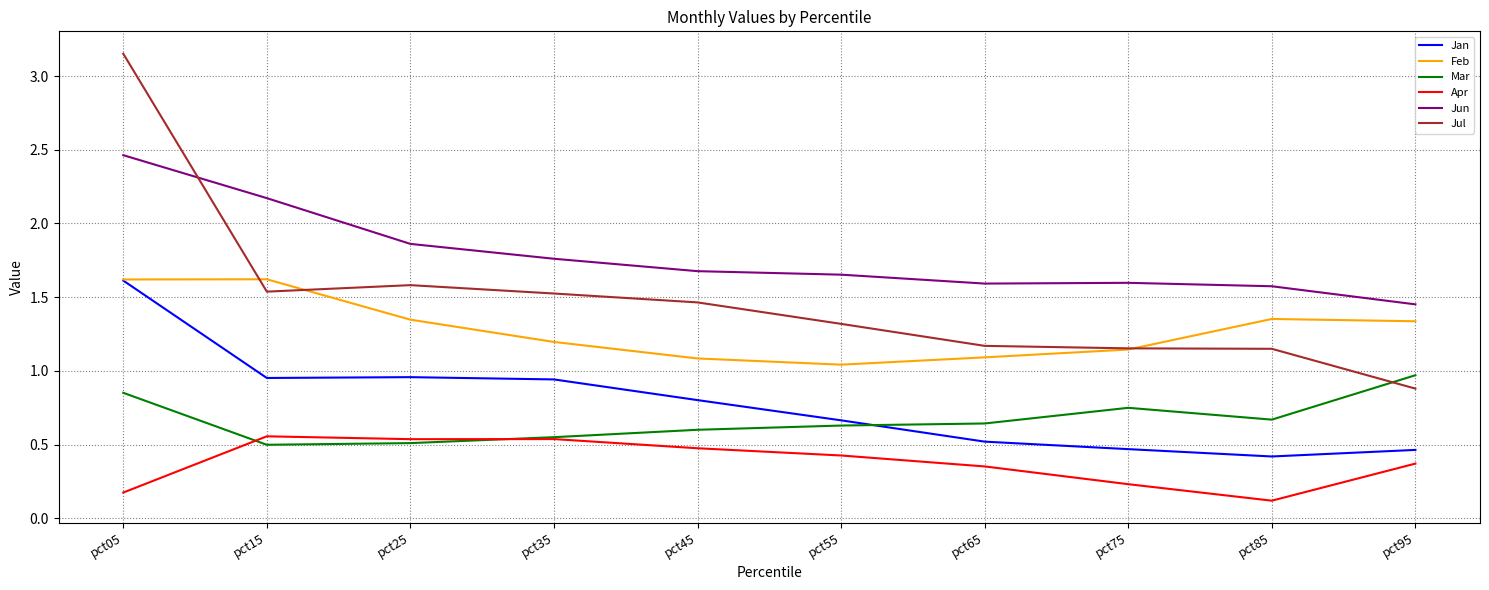

In Mar, how many points are higher than both neighbors (excluding endpoints)?

1